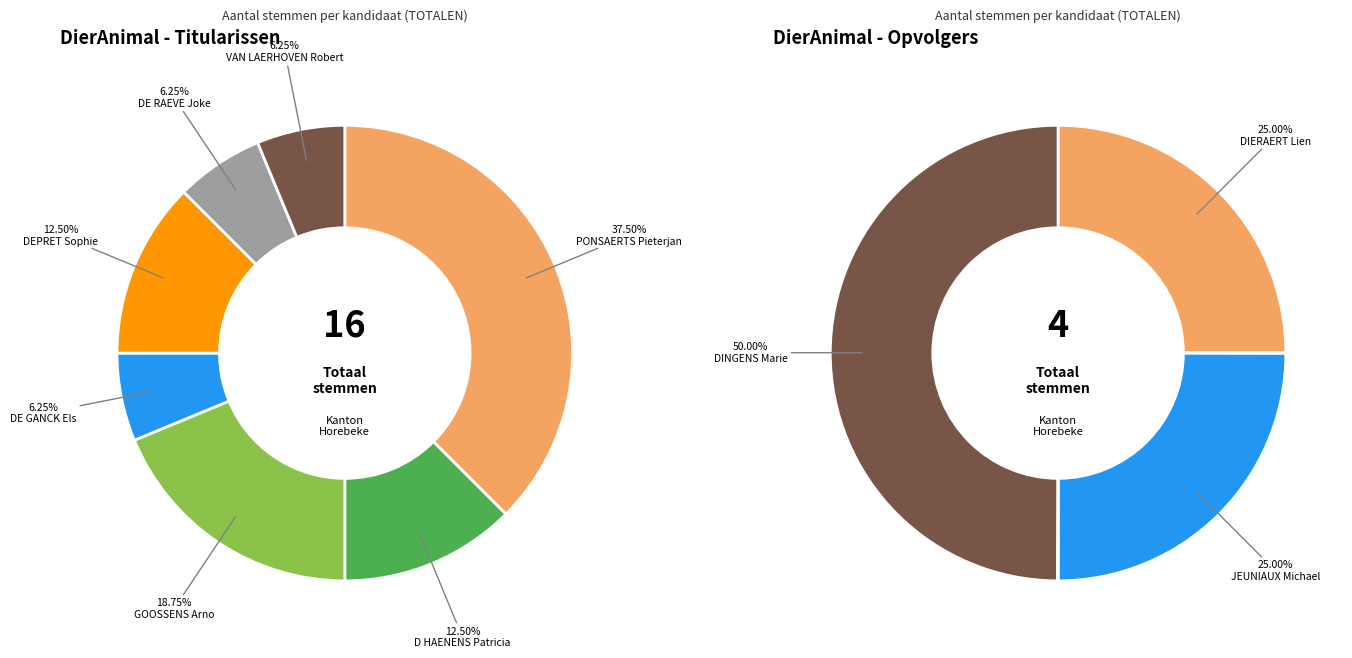

Is the sum of 3 and 2 greater than half?

No